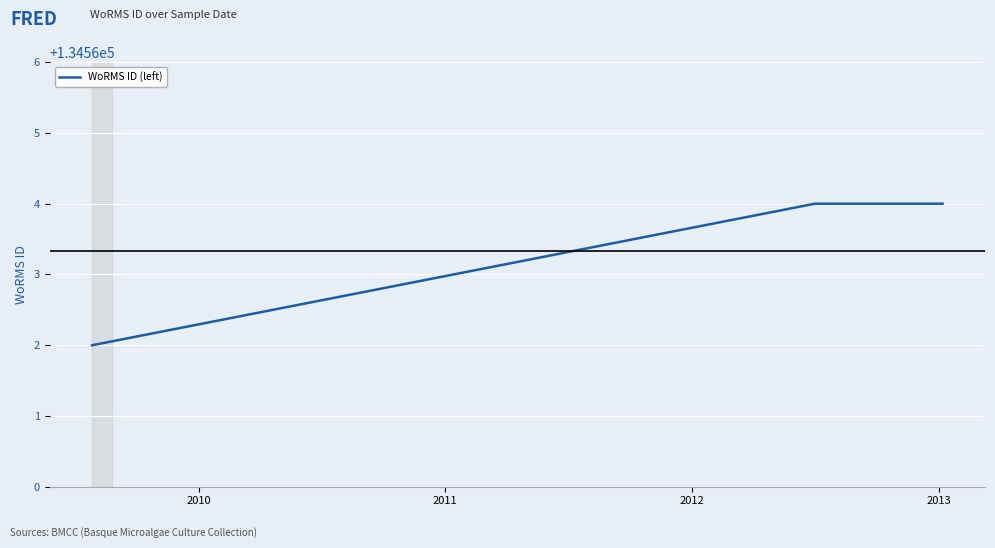

What is the smallest value displayed?

134562